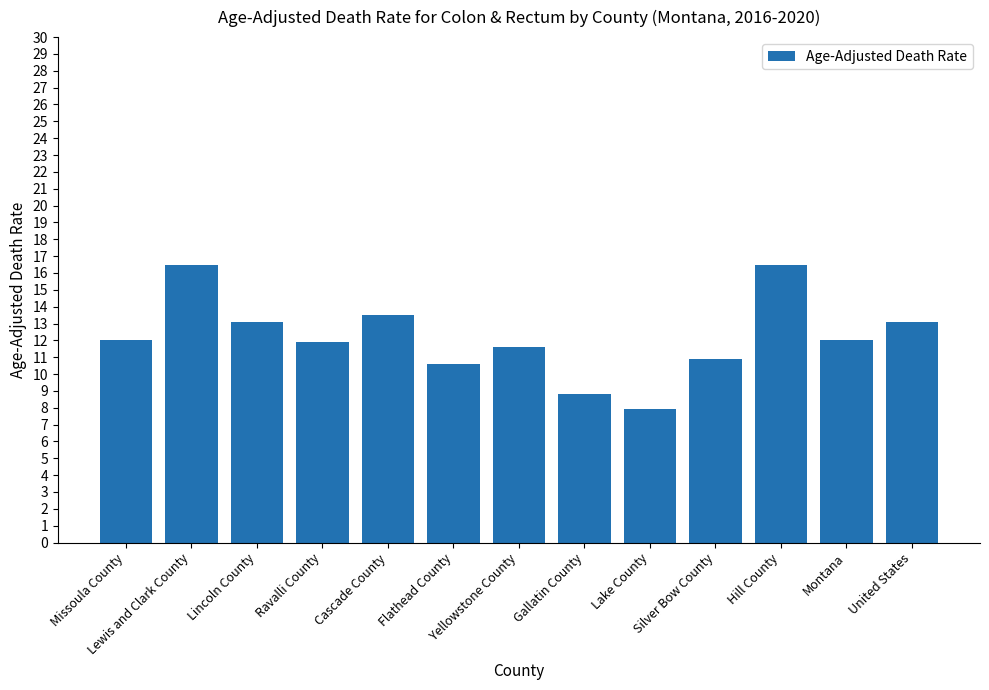

What is the value of the 7th bar from the left?

11.6